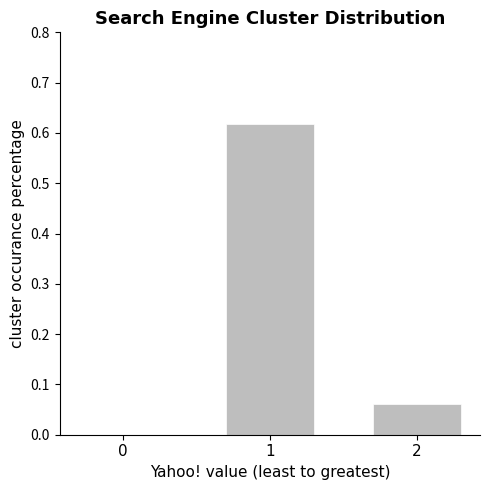

What is the change in value from 0 to 2?

+0.1